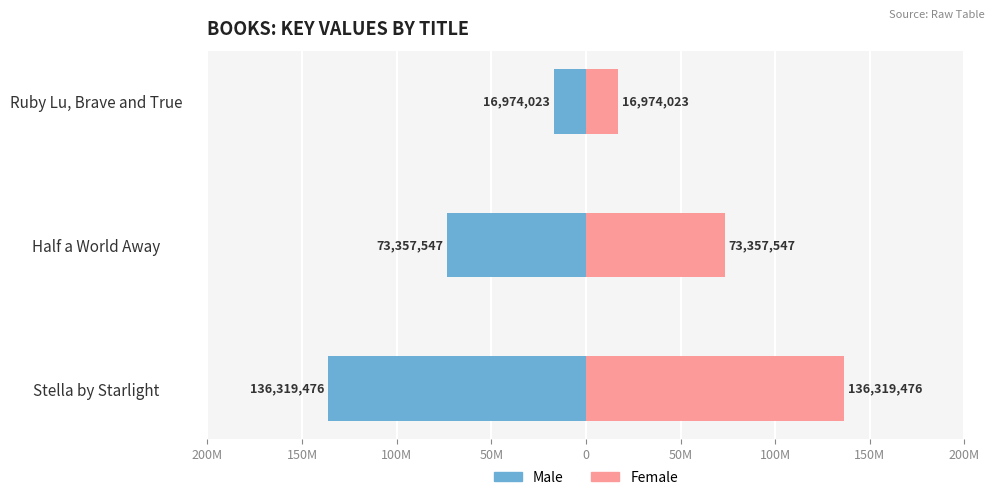

Does the chart contain stacked bars?

No